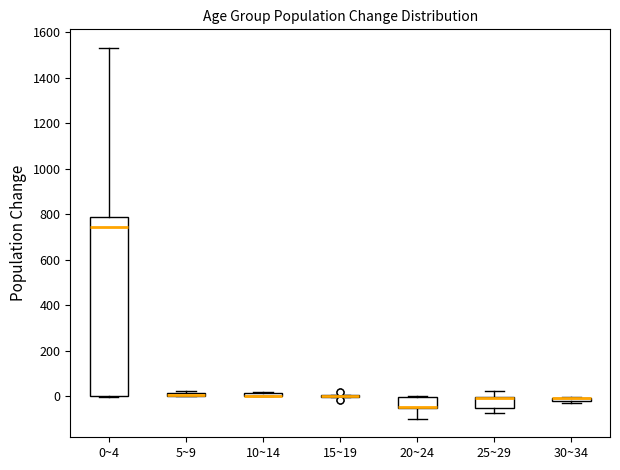

Where is the lower edge of the box for 10~14 on the y-axis? The values are not printed on the chart, so give them approximately, as read against the axis.

0